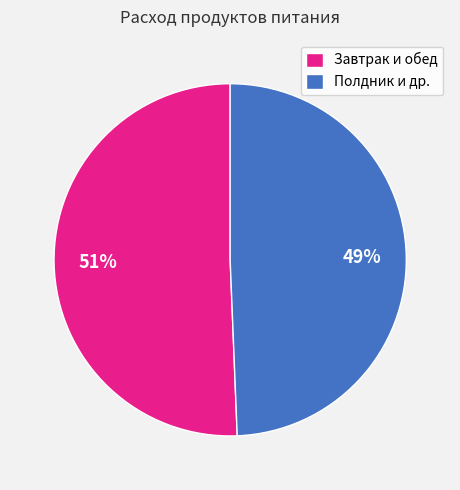

To the nearest percent, what is the average slice percentage?

50%